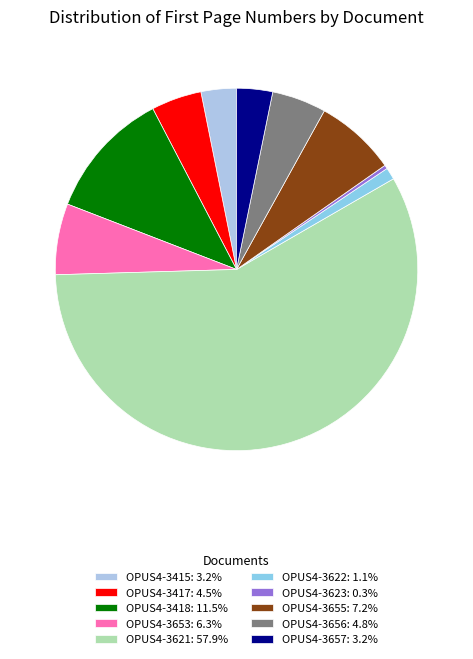

Is there any slice that represents more than half of the pie?

Yes